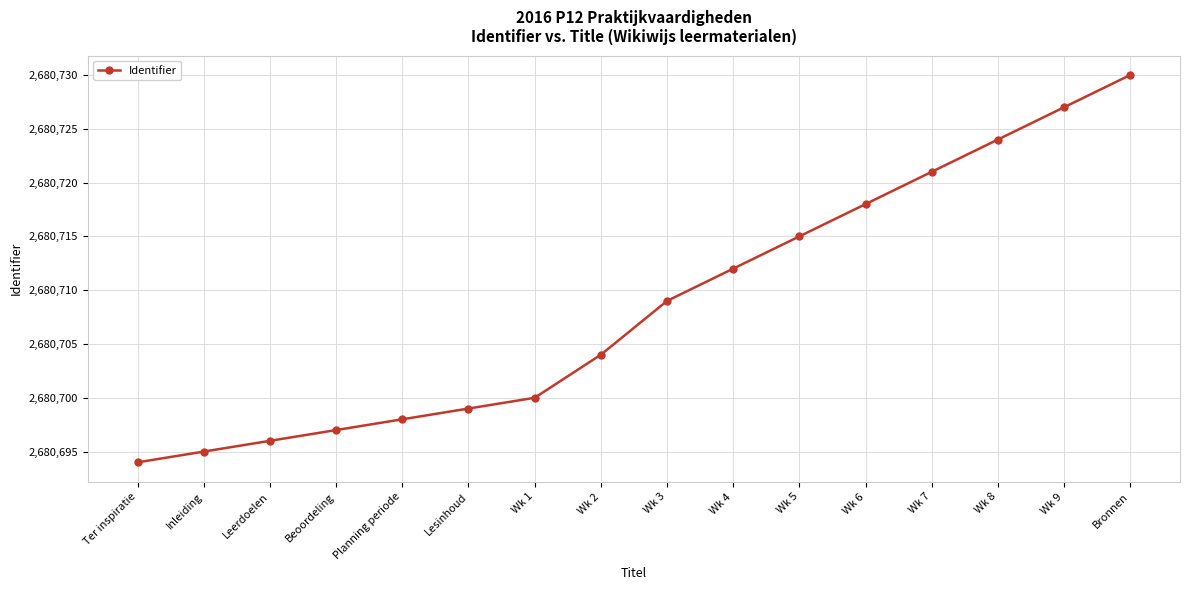

What is the greatest value displayed?

2680730